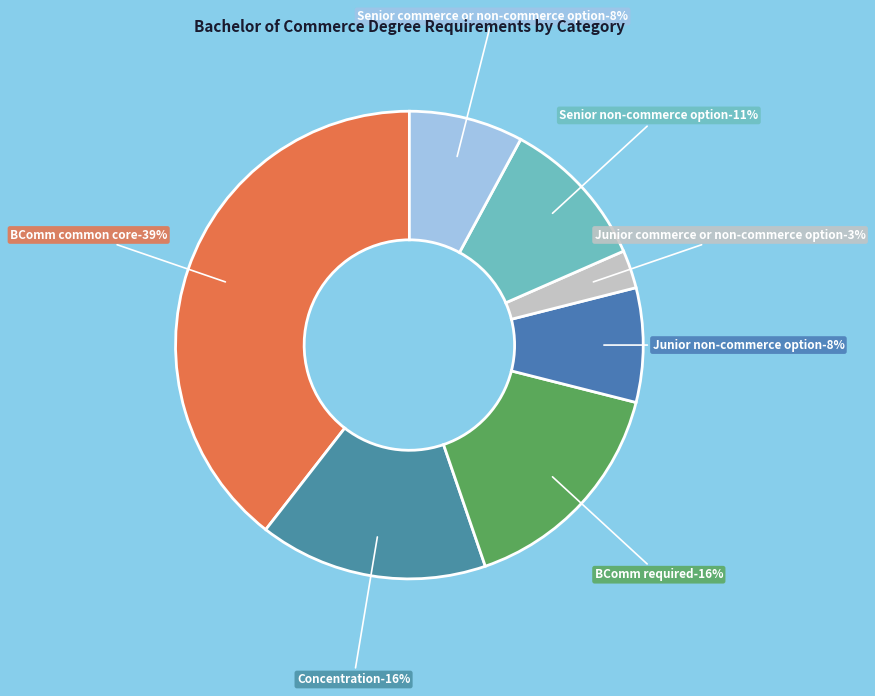

To the nearest percent, what portion does Senior non-commerce option represent?

11%